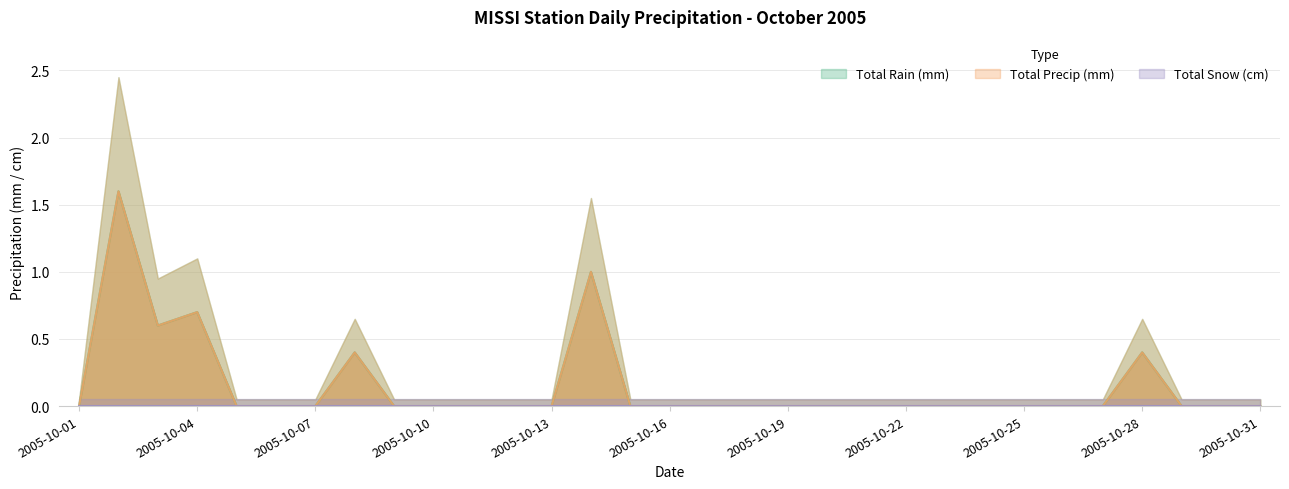

Between 2005-10-31 and 2005-10-24, which is larger?

2005-10-31